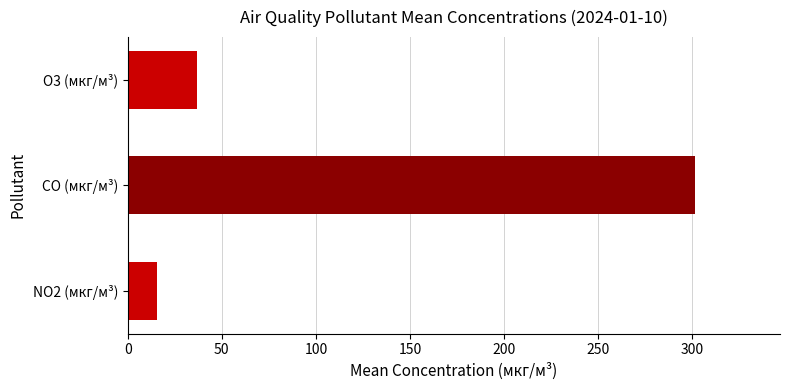

What is the difference between the highest and lowest values at 00:40?

288.3